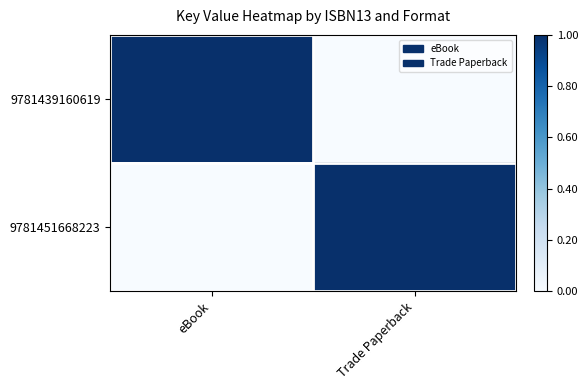

At eBook, list the series in order from largest to smallest.

9781439160619, 9781451668223